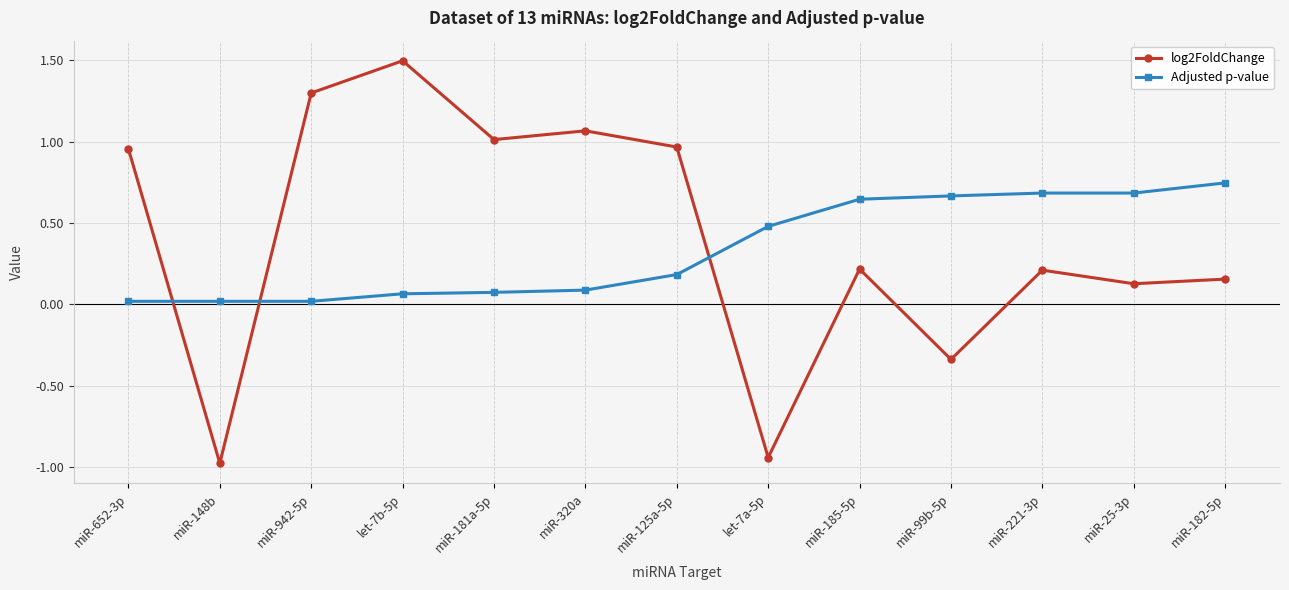

True or false: Adjusted p-value and log2FoldChange intersect in this chart.

True